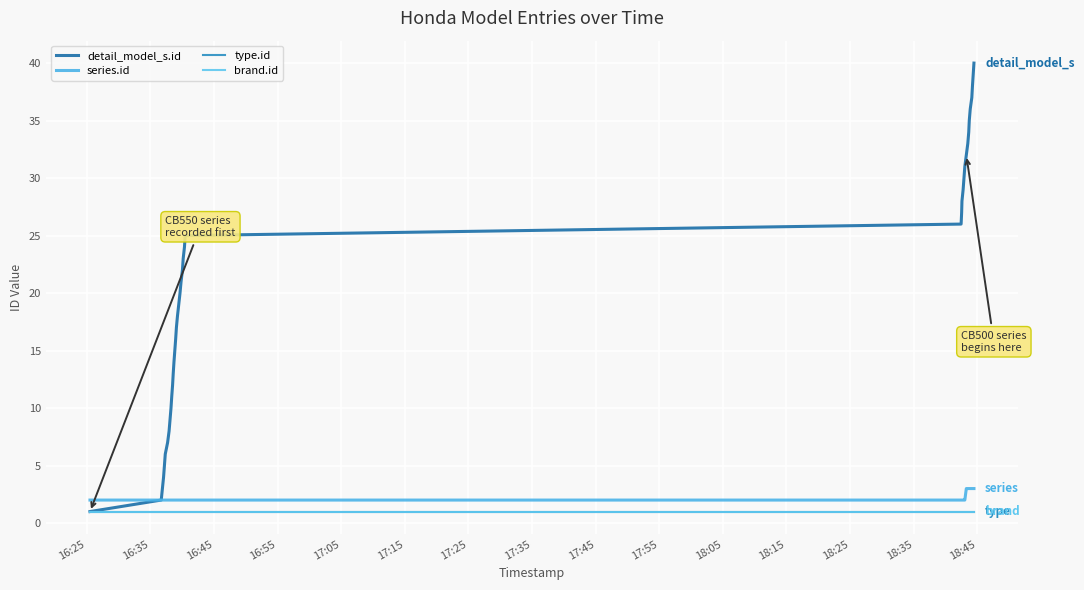

Is this an area chart (filled region under the line)?

No